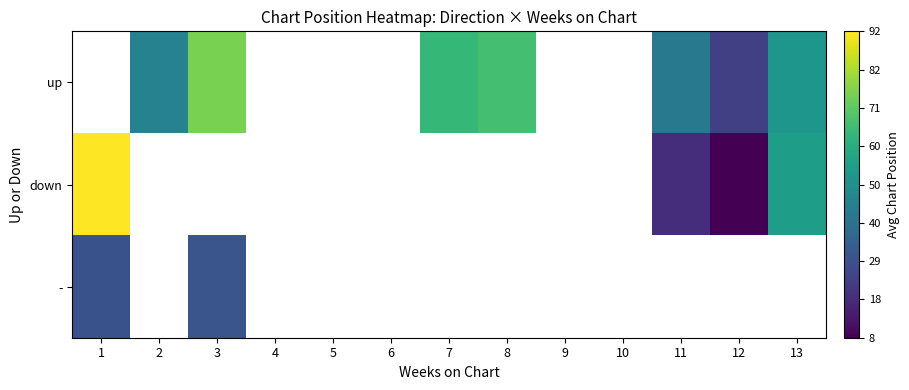

How many series are shown in this chart?

3